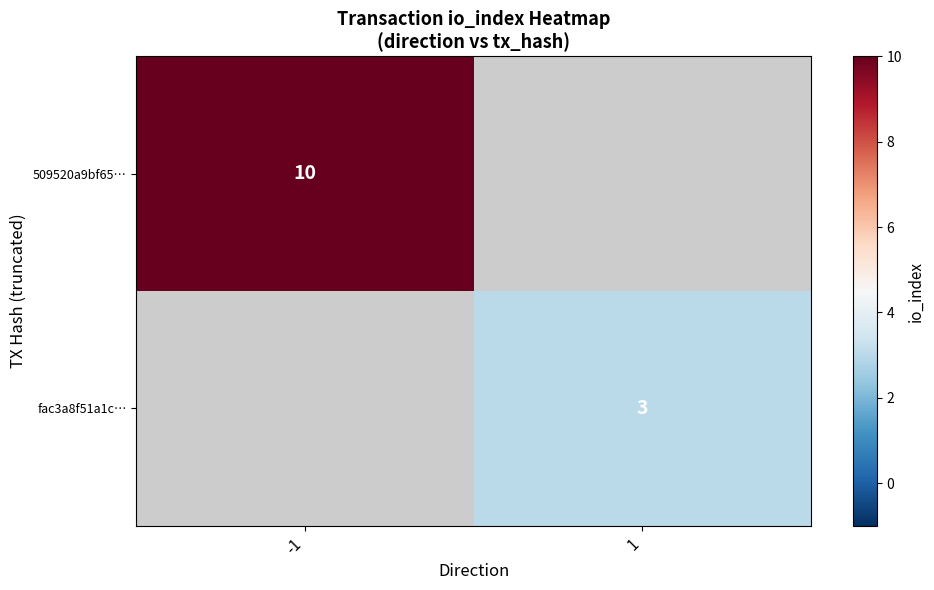

List the series in order of their overall mean, highest first.

509520a9bf65…, fac3a8f51a1c…